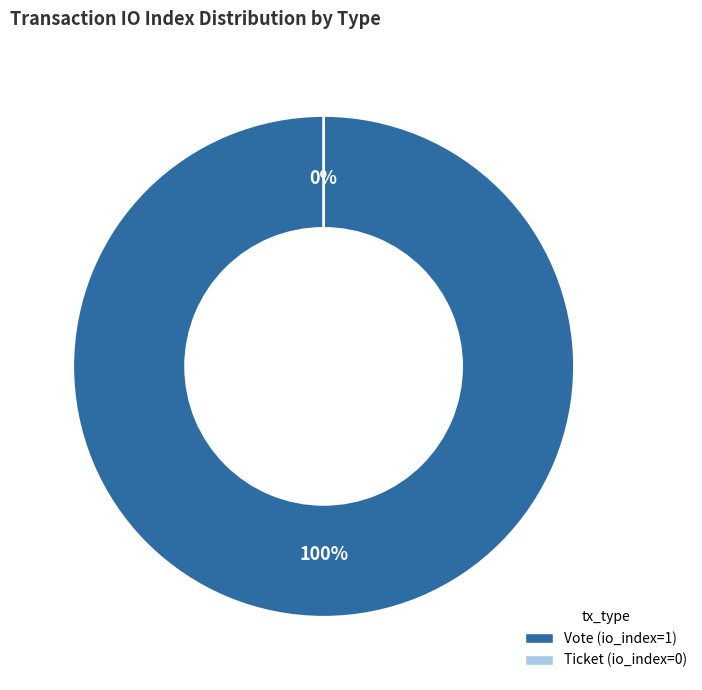

True or false: Vote (io_index=1) accounts for 100% of the total.

True